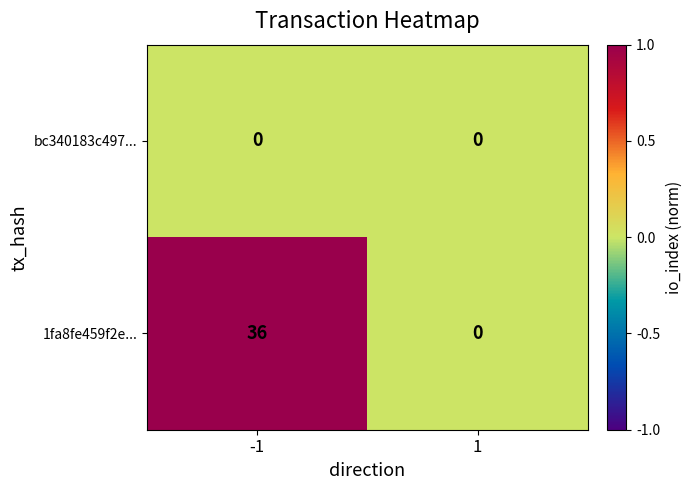

Rank the series by their maximum value, from highest to lowest.

1fa8fe459f2e..., bc340183c497...